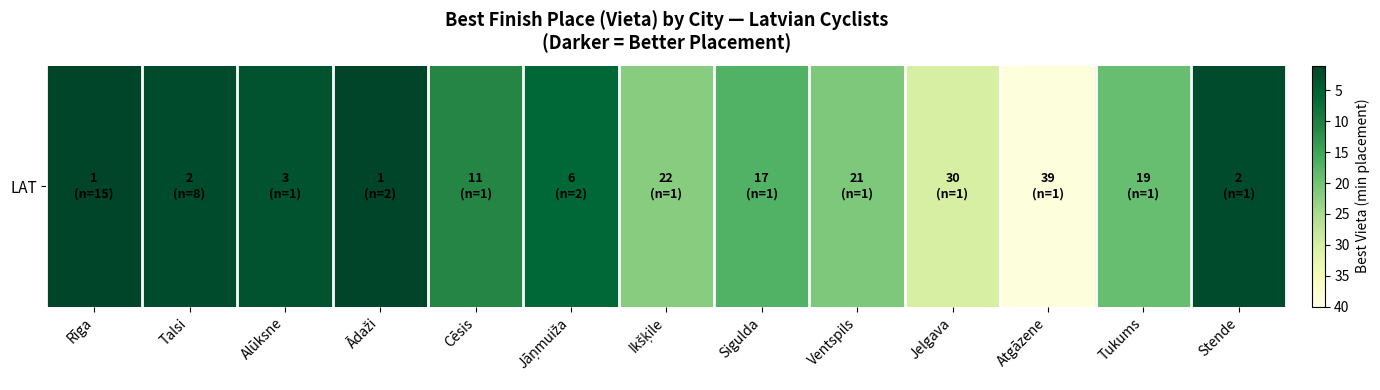

True or false: the data shows 6 at Jāņmuiža.

True